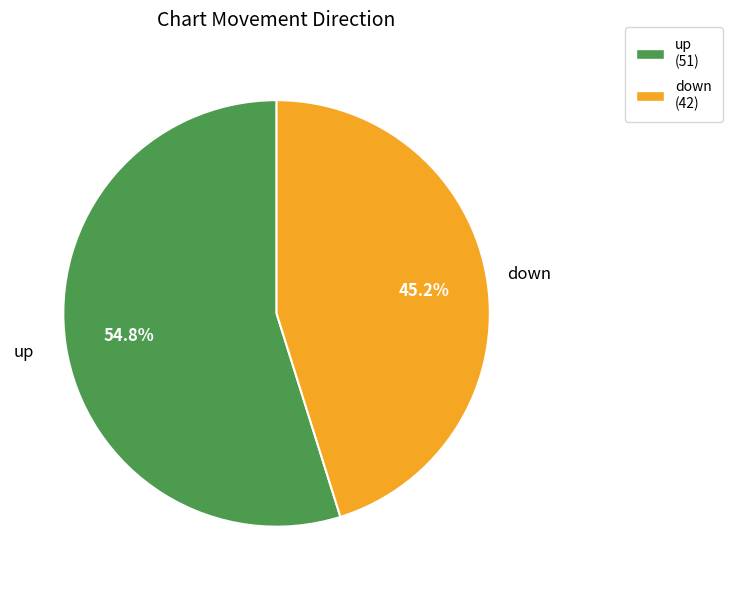

Is up the majority of the pie?

Yes